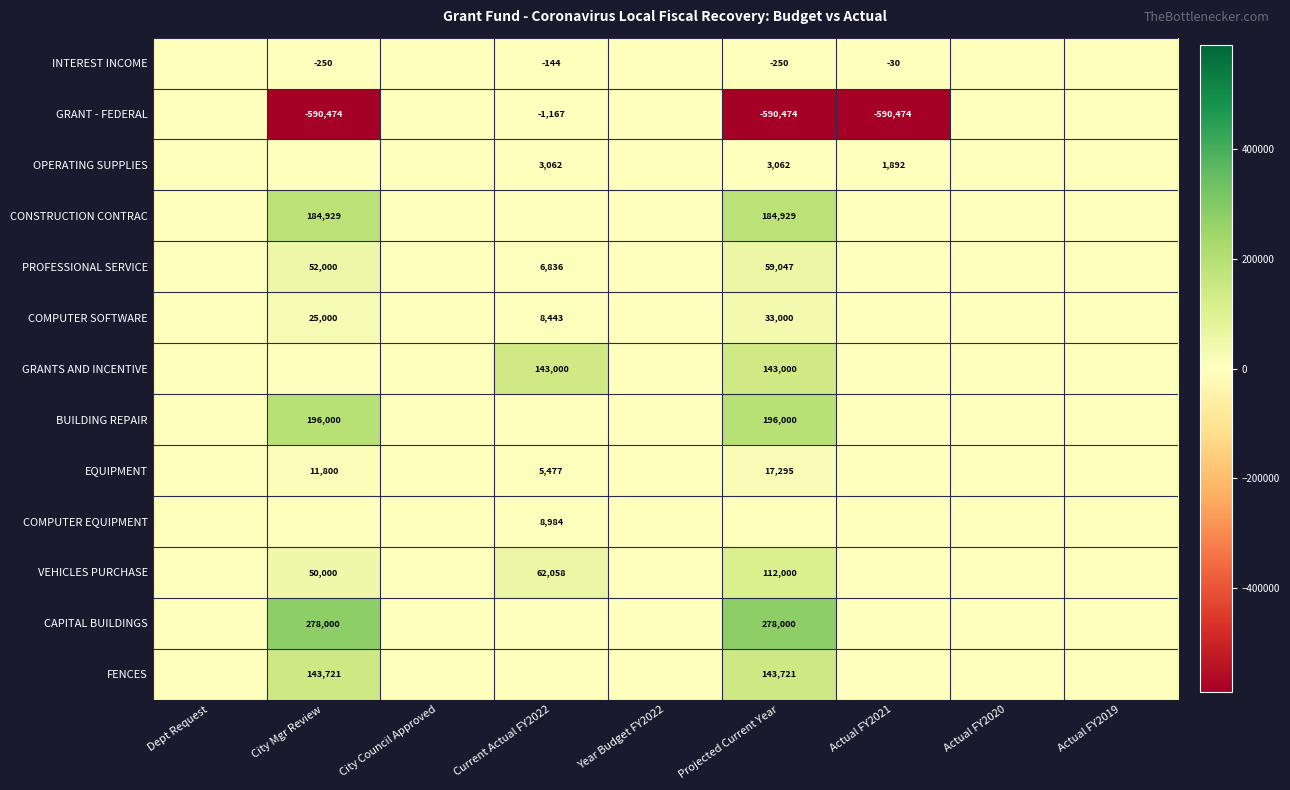

Is the value of EQUIPMENT at City Mgr Review greater than the value of COMPUTER SOFTWARE at Current Actual FY2022?

Yes